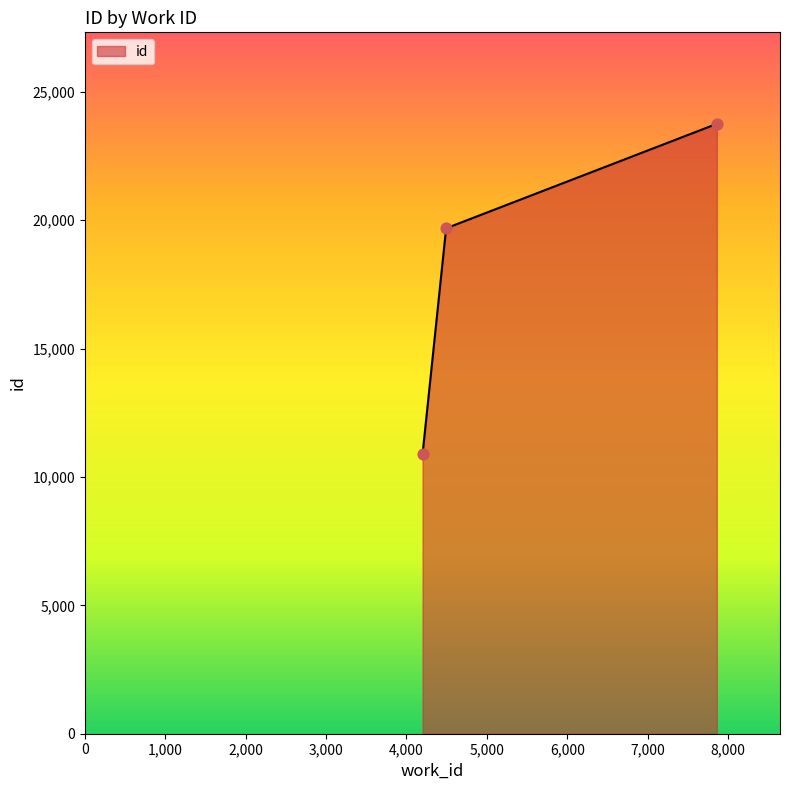

What is the maximum value shown in the chart?

23749